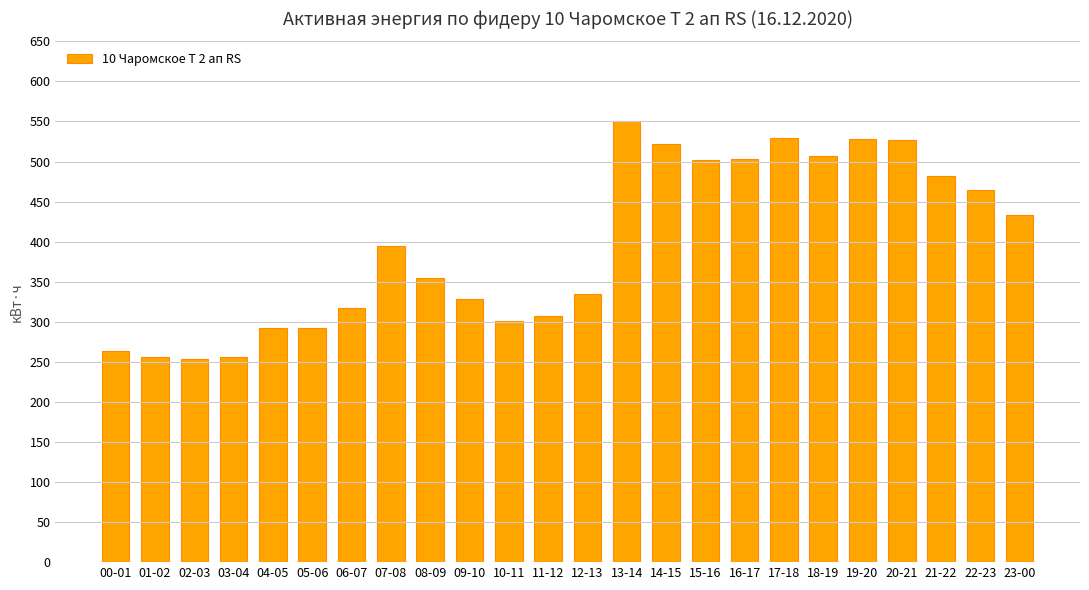

What position from the right is 07-08?

17